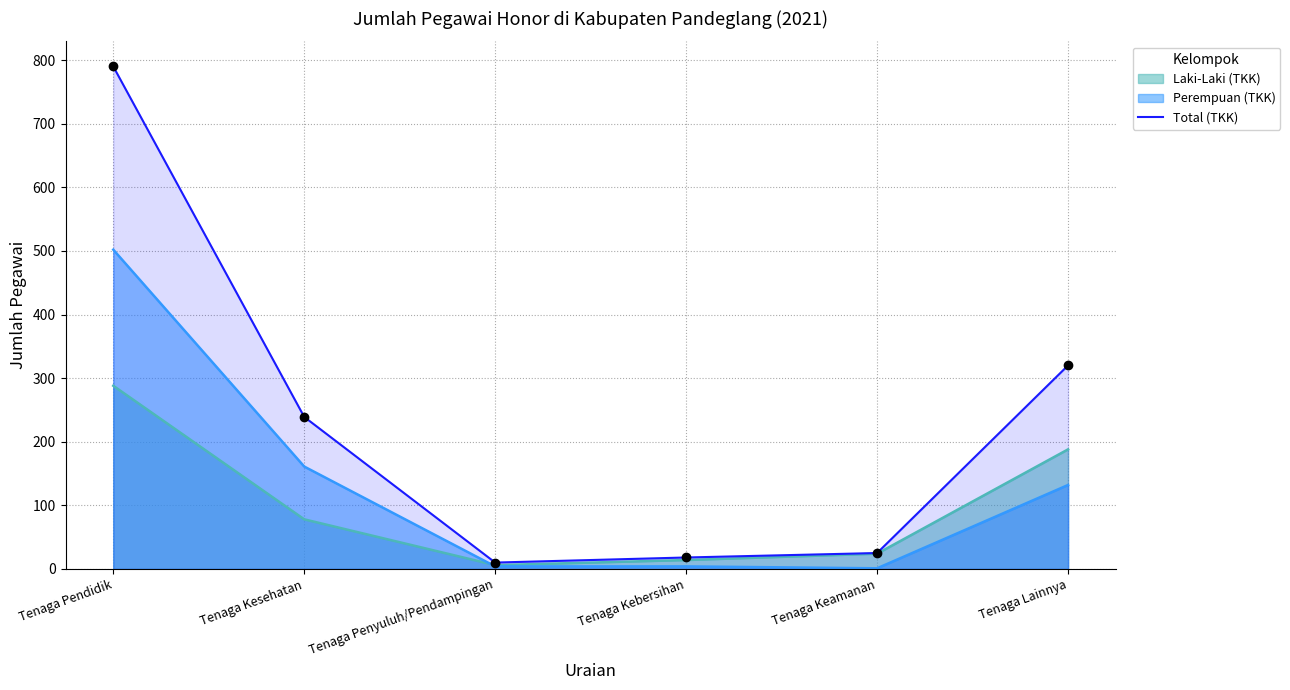

What is the maximum value shown in the chart?

790